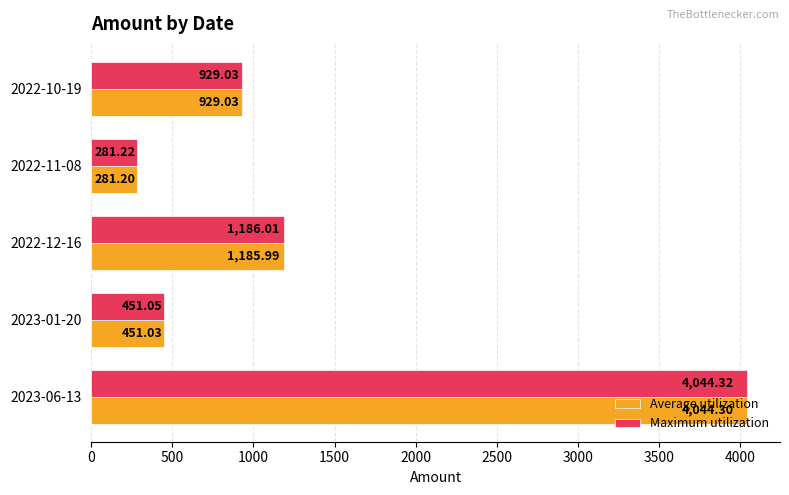

What is the difference between the Average utilization values at 2022-11-08 and 2022-12-16?

904.8